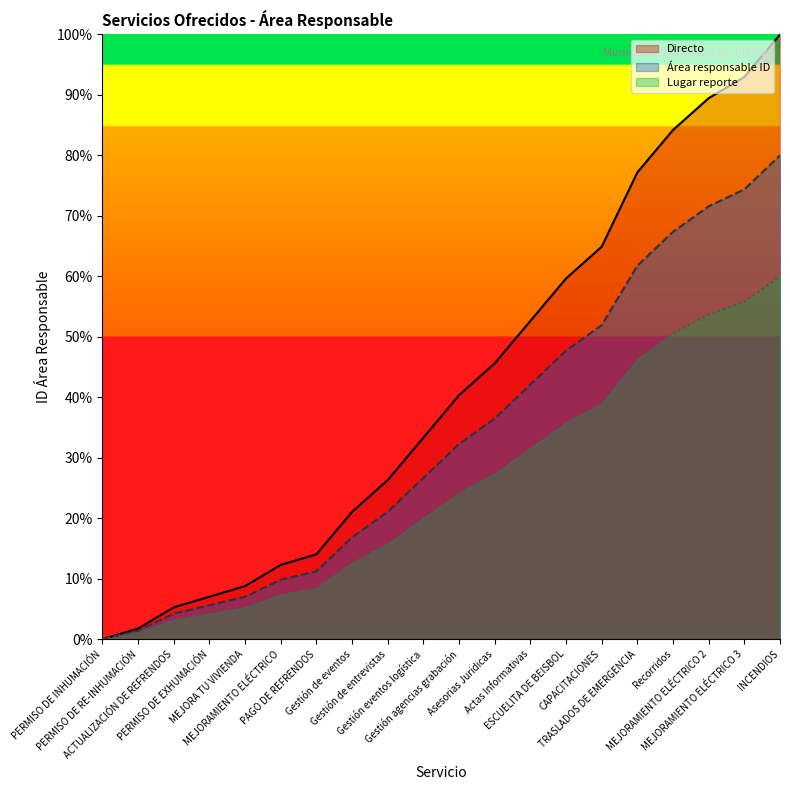

Reading left to right, transcribe all the data shown in this chart.

Directo: 0.0	1.8	5.3	7.0	8.8	12.3	14.0	21.1	26.3	33.3	40.4	45.6	52.6	59.6	64.9	77.2	84.2	89.5	93.0	100.0
Área responsable ID: 0.0	1.4	4.2	5.6	7.0	9.8	11.2	16.8	21.1	26.7	32.3	36.5	42.1	47.7	51.9	61.8	67.4	71.6	74.4	80.0
Lugar reporte: 0.0	1.1	3.2	4.2	5.3	7.4	8.4	12.6	15.8	20.0	24.2	27.4	31.6	35.8	38.9	46.3	50.5	53.7	55.8	60.0